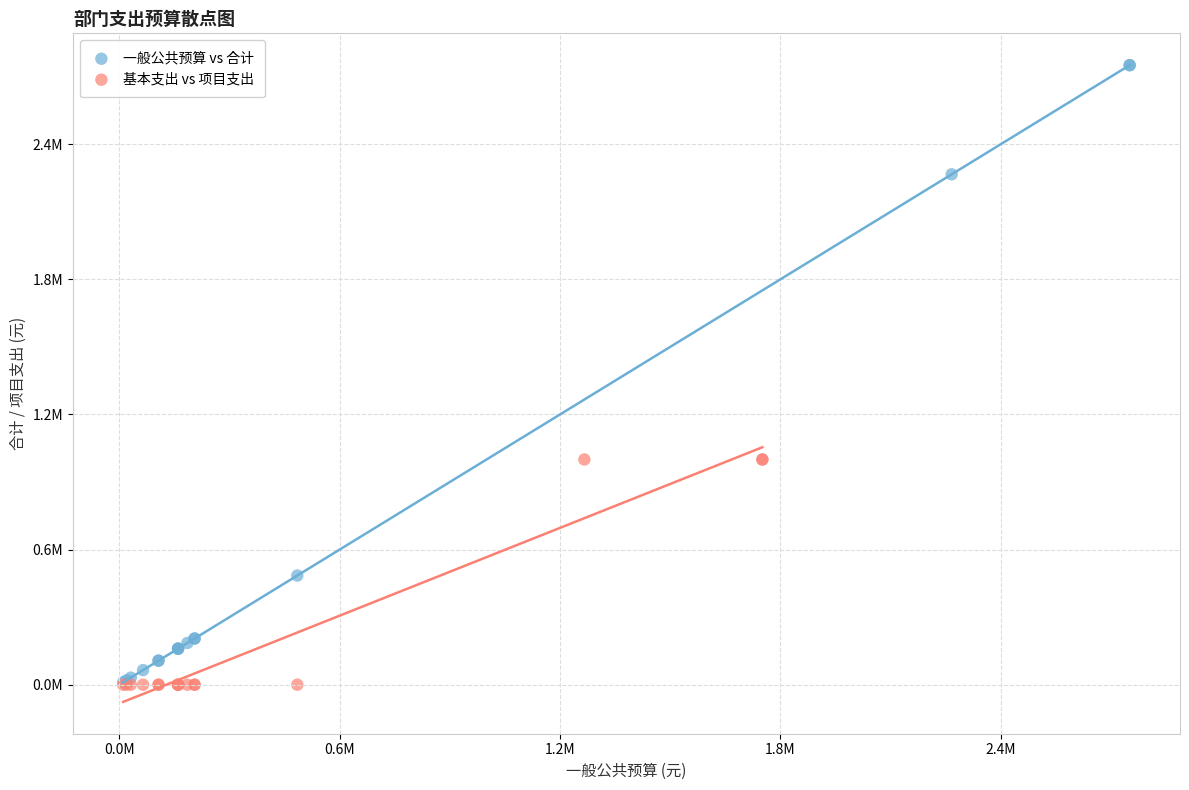

What are all the series names shown in the legend?

一般公共预算 vs 合计, 基本支出 vs 项目支出